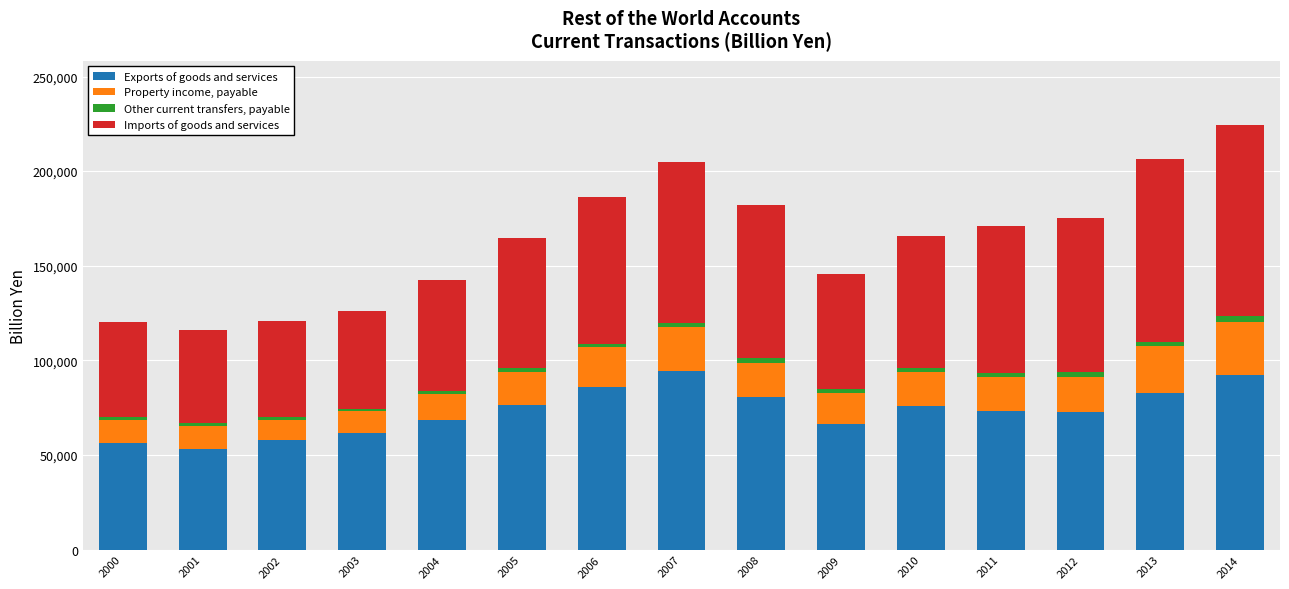

What is the difference between the maximum and minimum values in the Exports of goods and services series?

41160.1